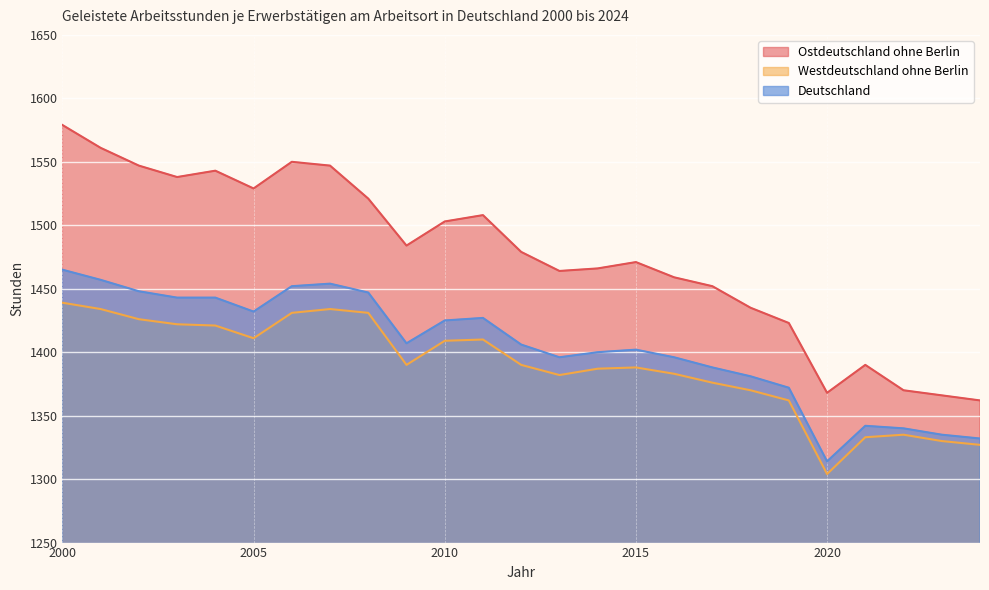

Which series has the largest range (max minus min)?

Ostdeutschland ohne Berlin